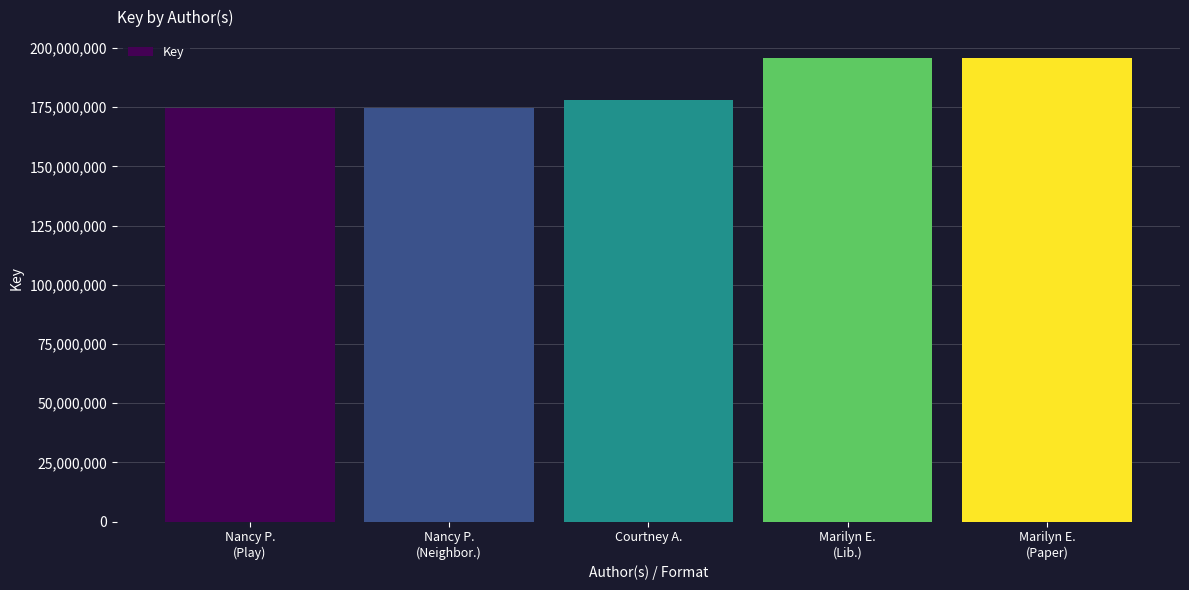

What is the maximum value shown in the chart?

195912507